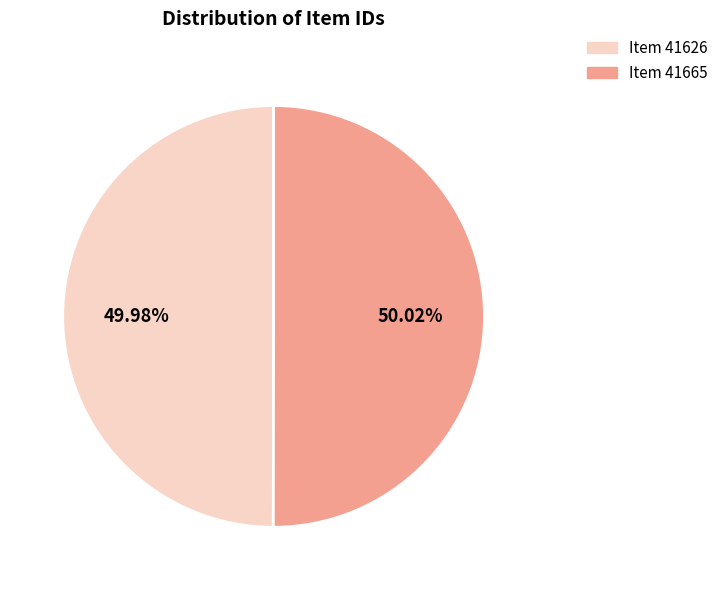

Does any single category account for the majority?

Yes